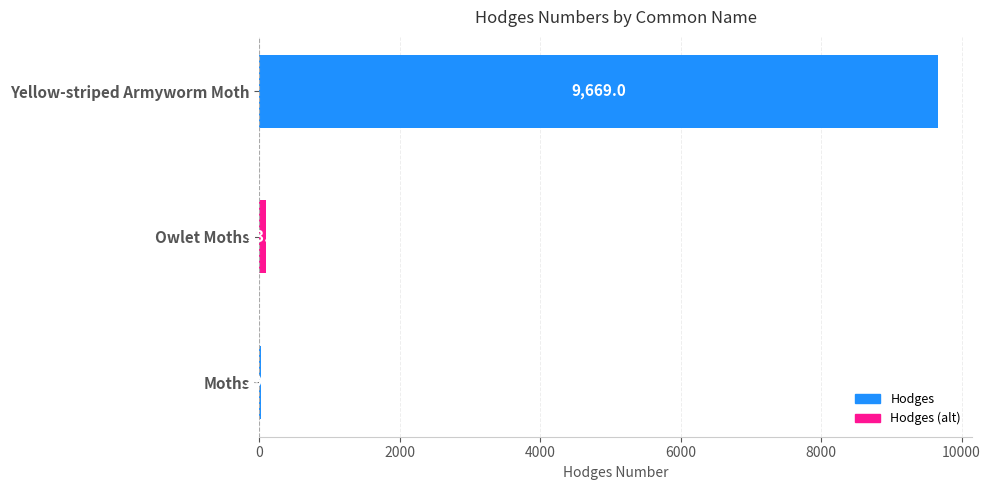

How many categories are shown in the chart?

3